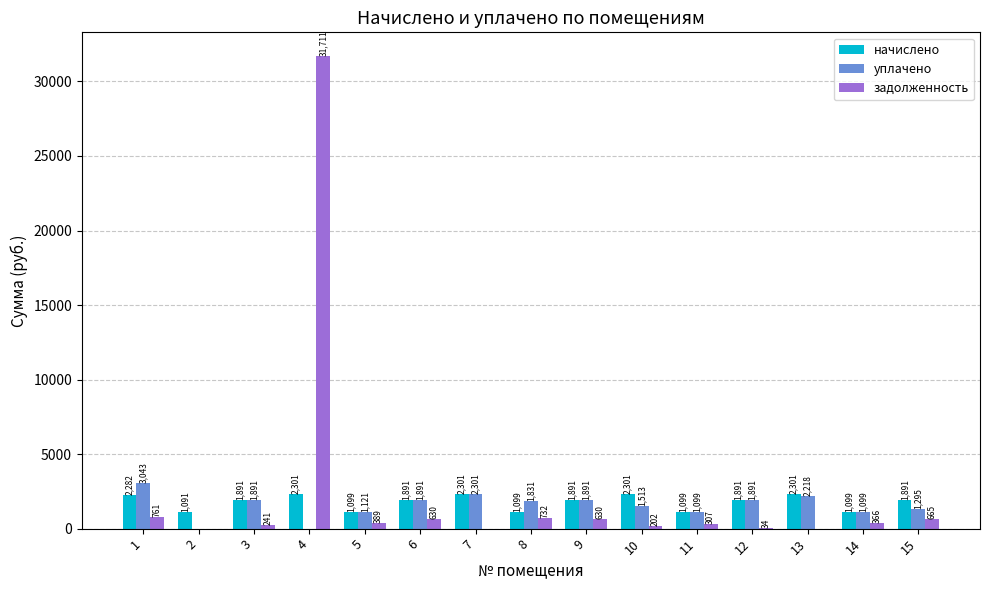

Between 6 and 13, which series saw the biggest shift?

задолженность